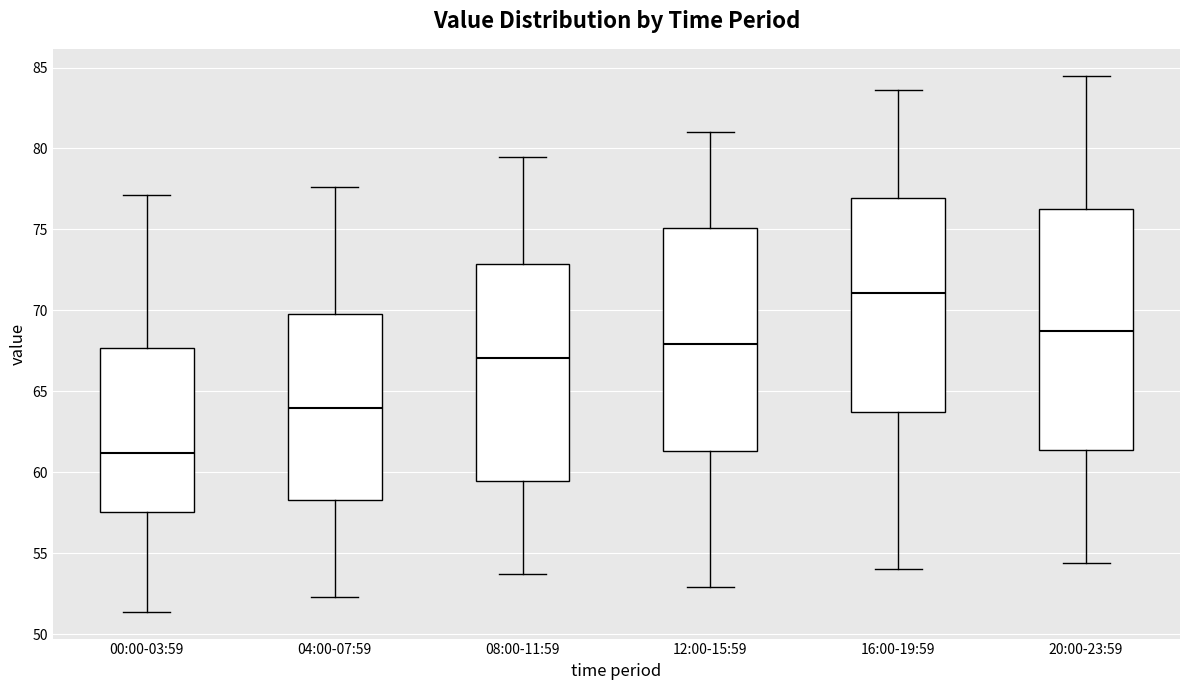

Where is the upper edge of the box for 08:00-11:59 on the y-axis? The values are not printed on the chart, so give them approximately, as read against the axis.

73.0